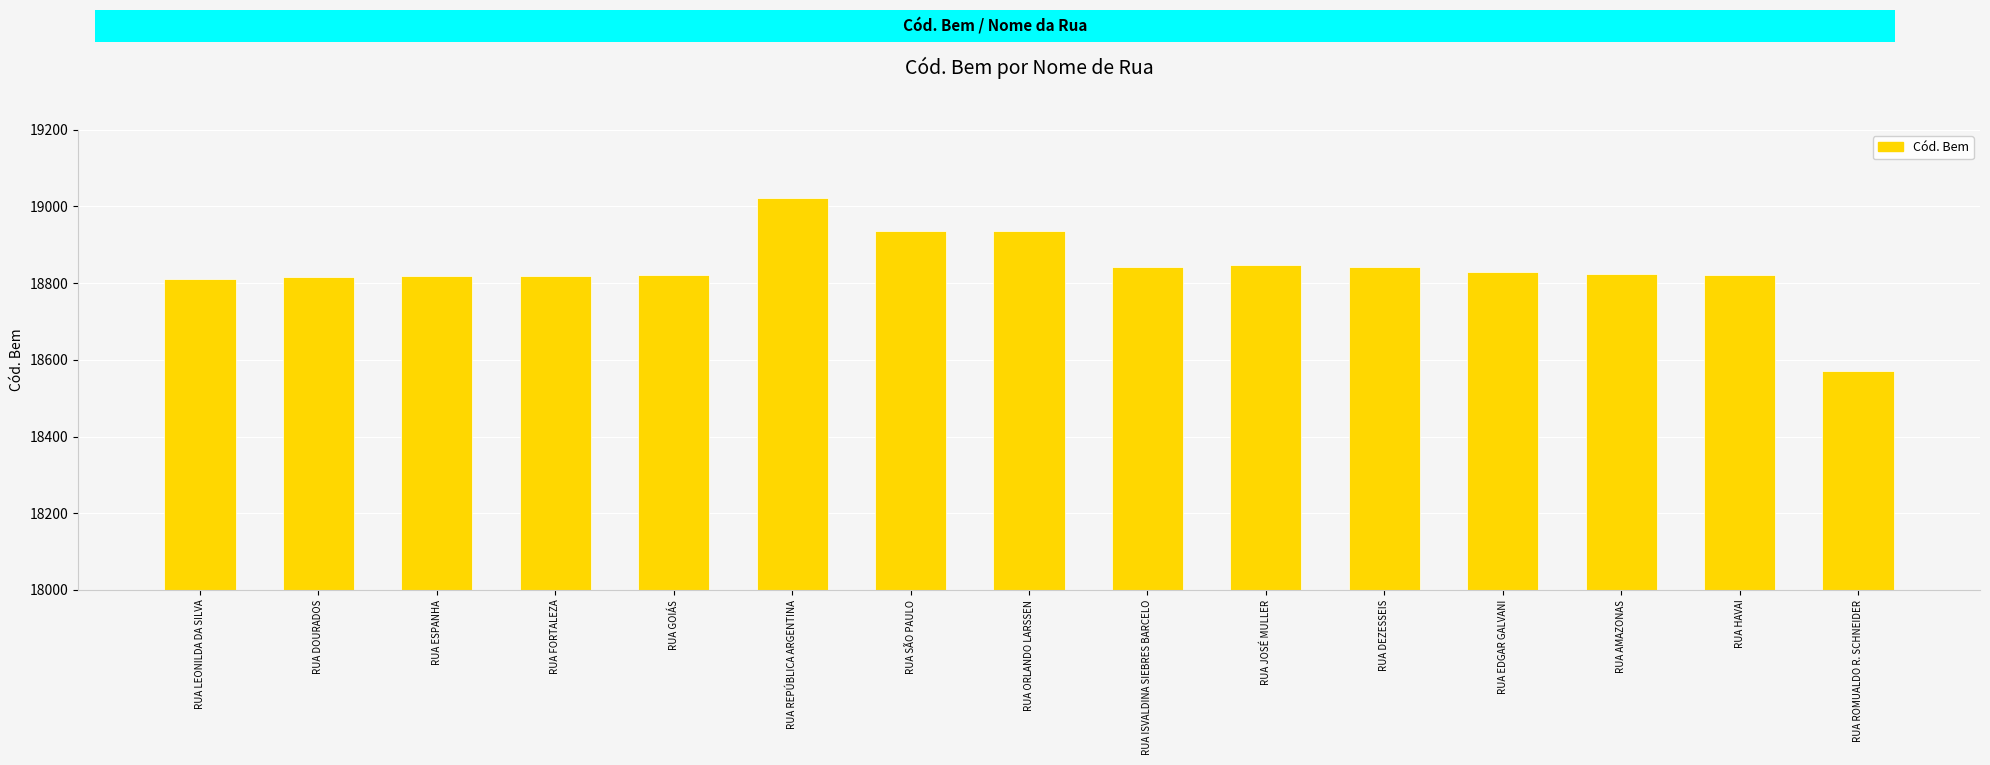

Is it true that the value at RUA DEZESSEIS is 26277?

False